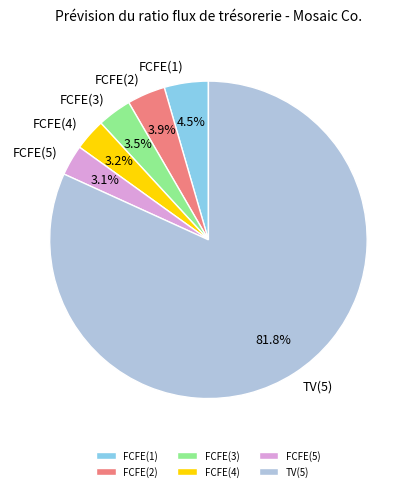

What is the largest slice in the pie chart?

TV(5)